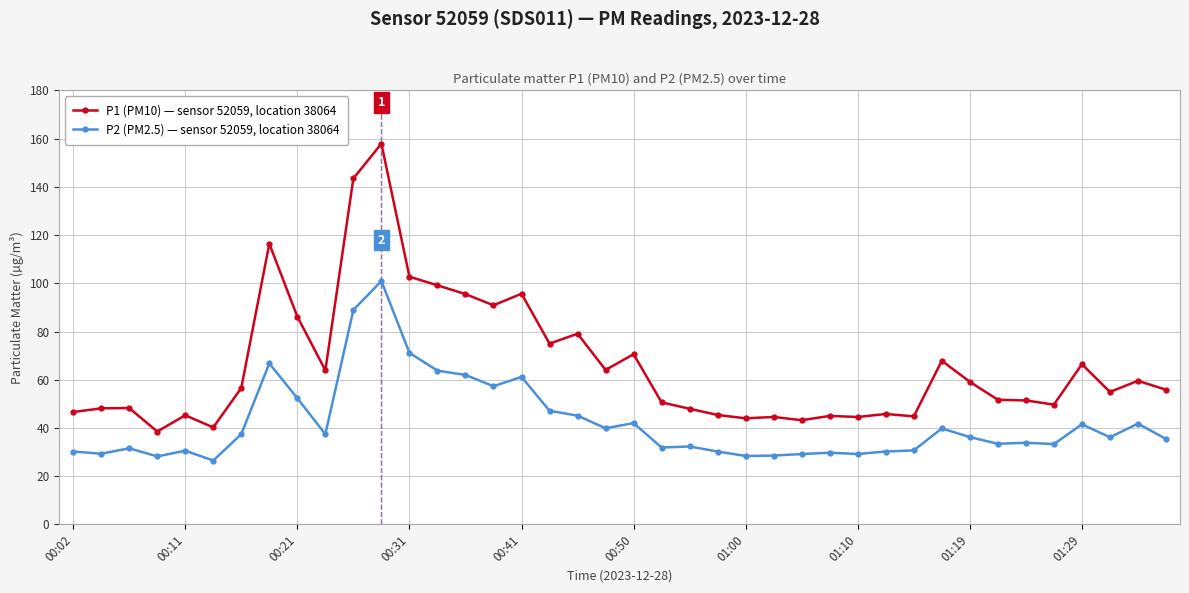

What is the difference between the maximum and minimum values in the P1 (PM10) — sensor 52059, location 38064 series?

119.4